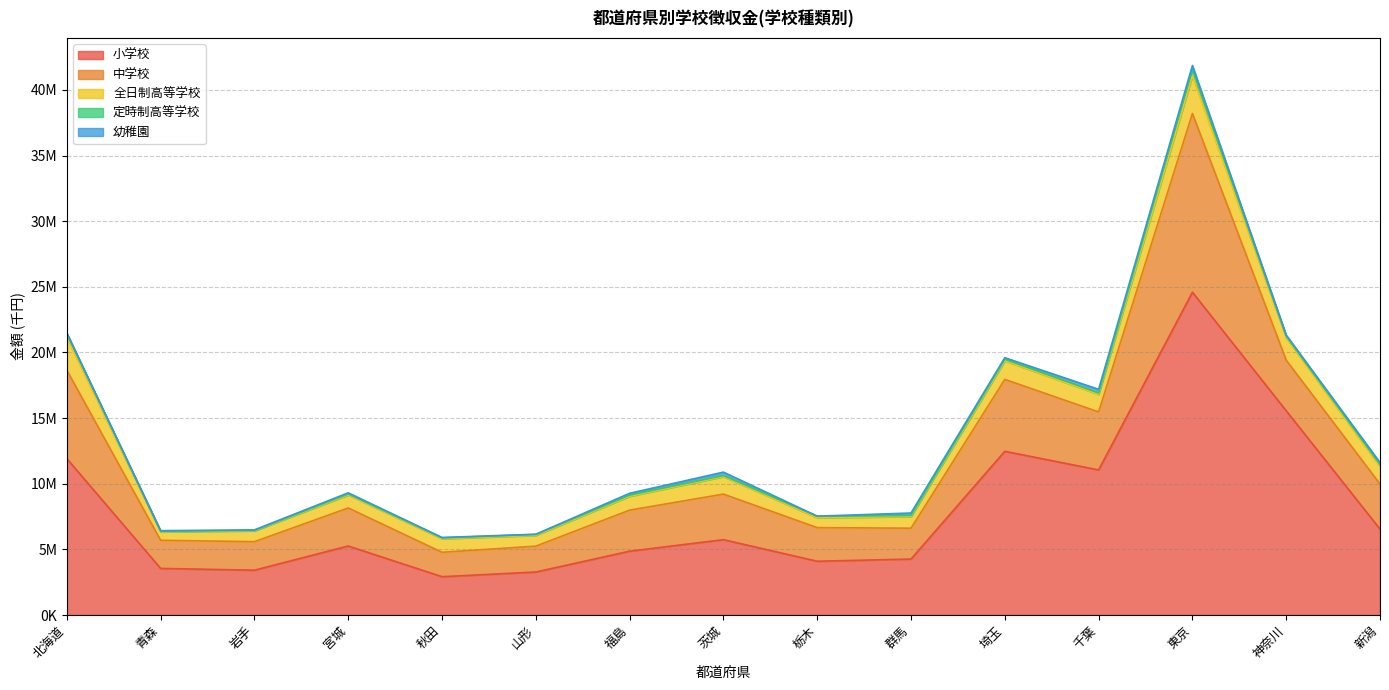

True or false: 定時制高等学校 has more than 2 interior local peaks.

True